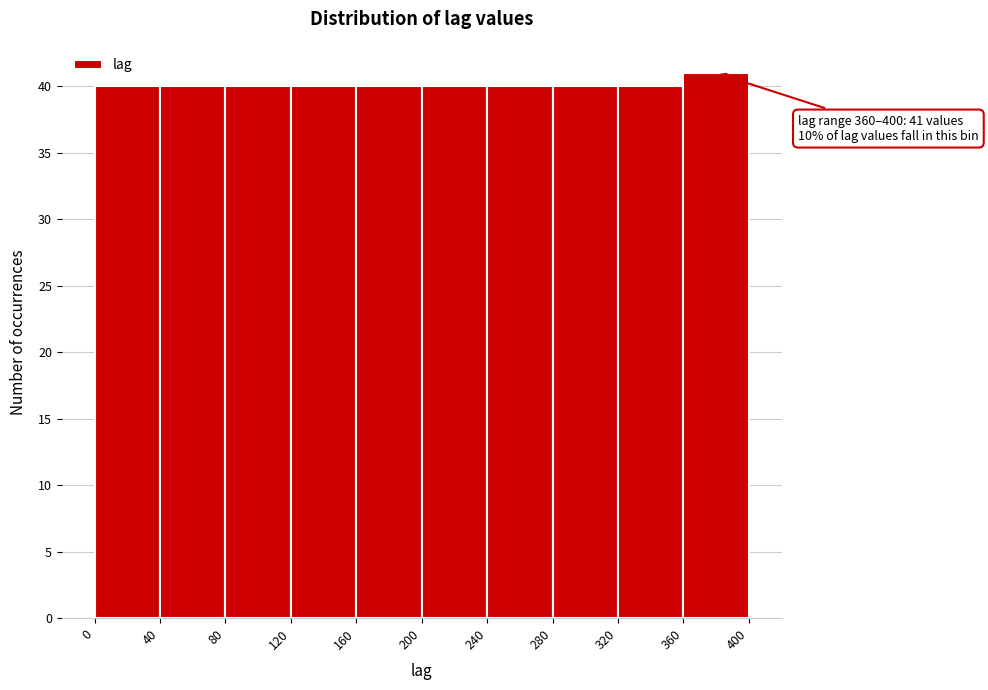

Which range on the x-axis has the tallest bar?

360 to 400